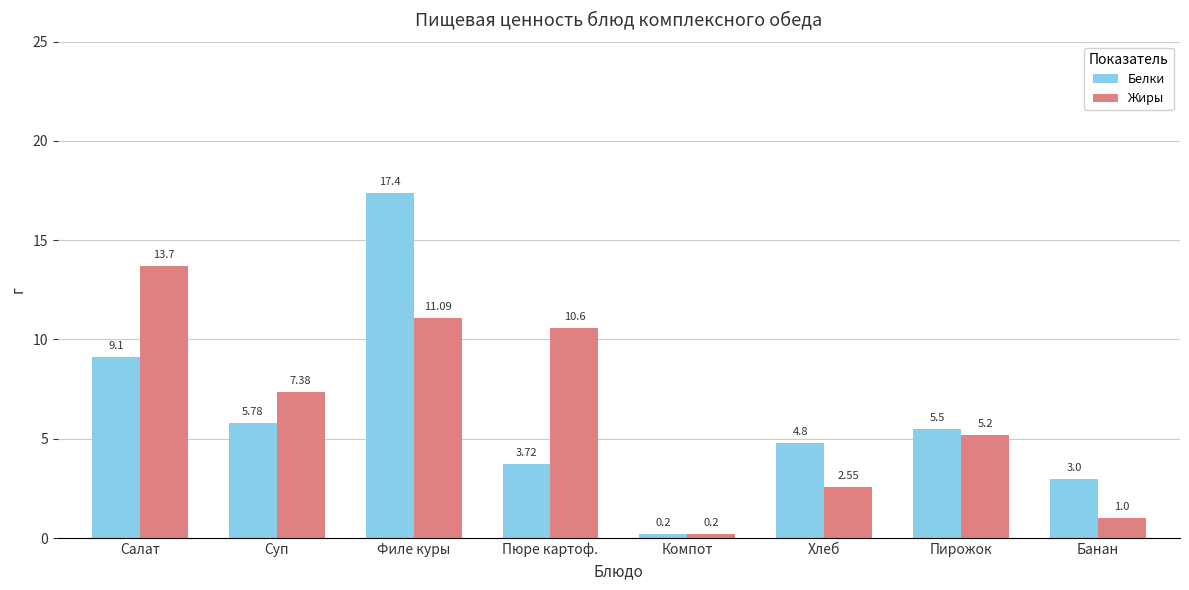

Which series changed the most between Филе куры and Пюре картоф.?

Белки